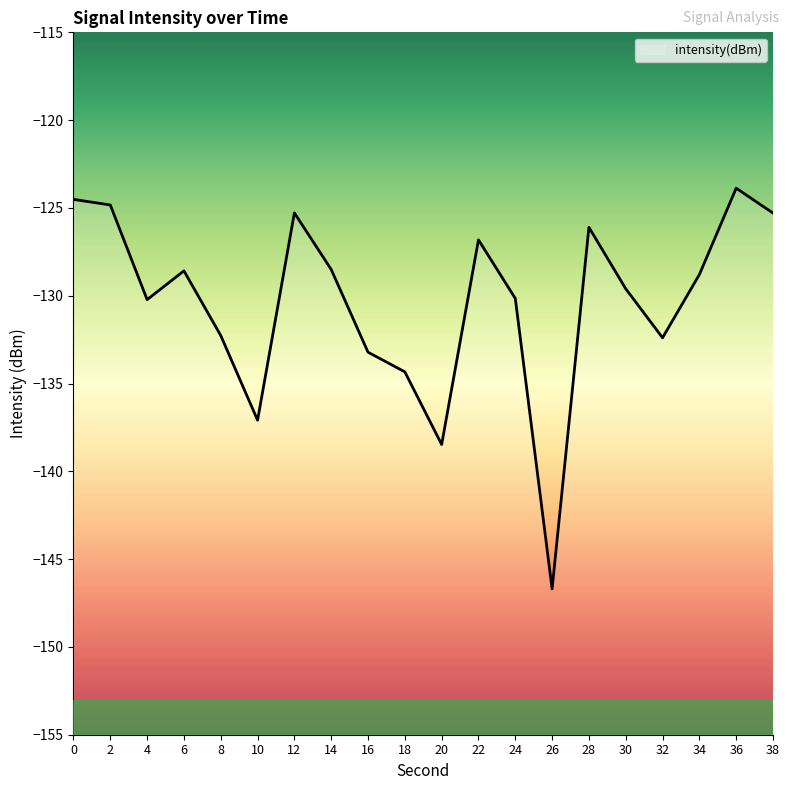

What is the value of the 16th point from the left?

-129.6